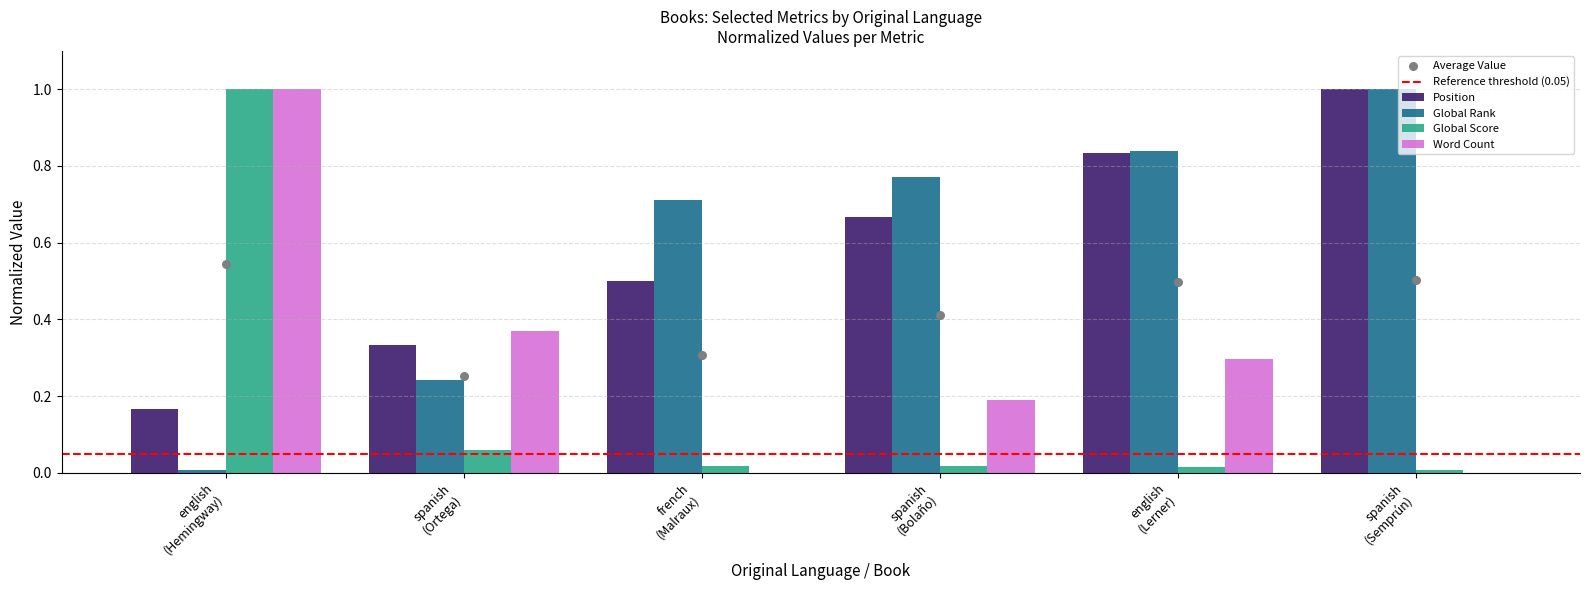

Which series contains the highest Y value?

Position